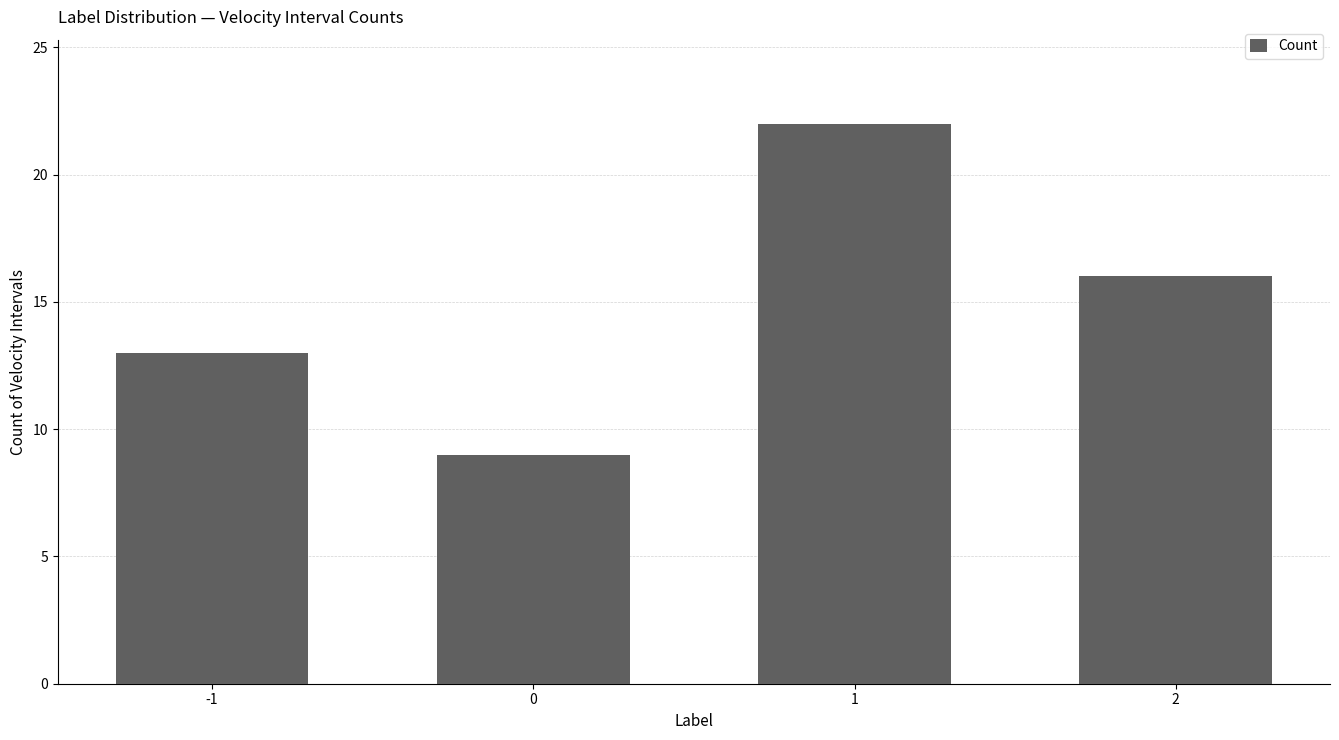

What is the difference between the values at -1 and 0?

4